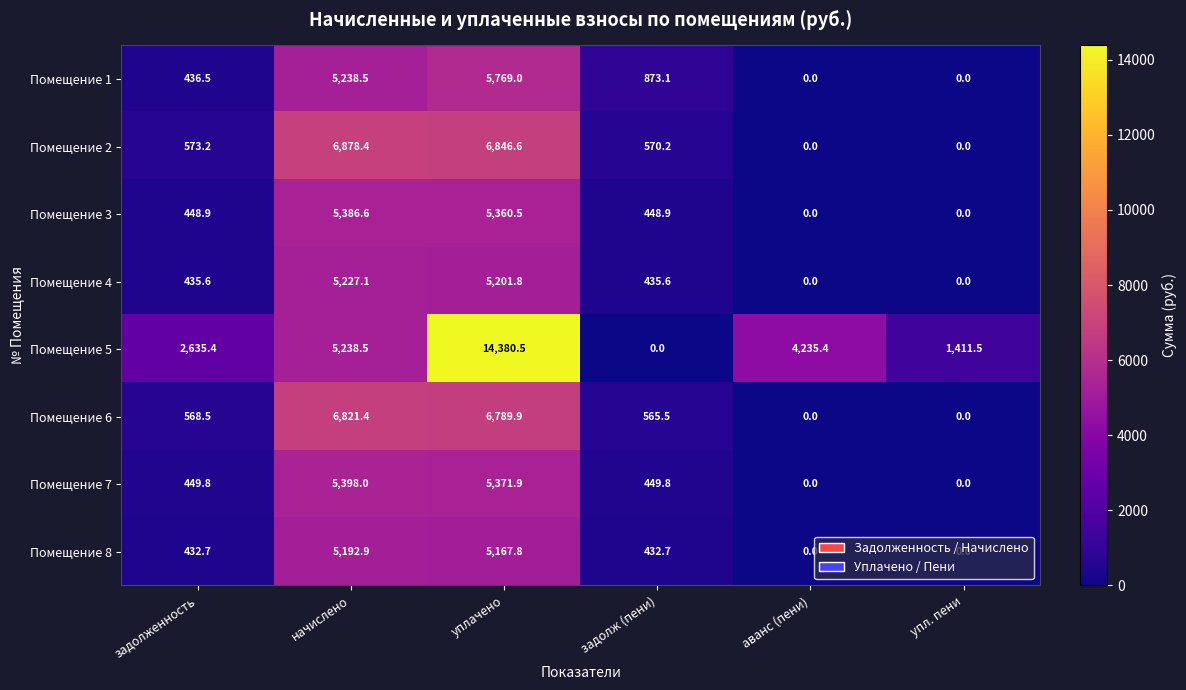

What is the approximate value of Помещение 5 at задолженность?

2635.4